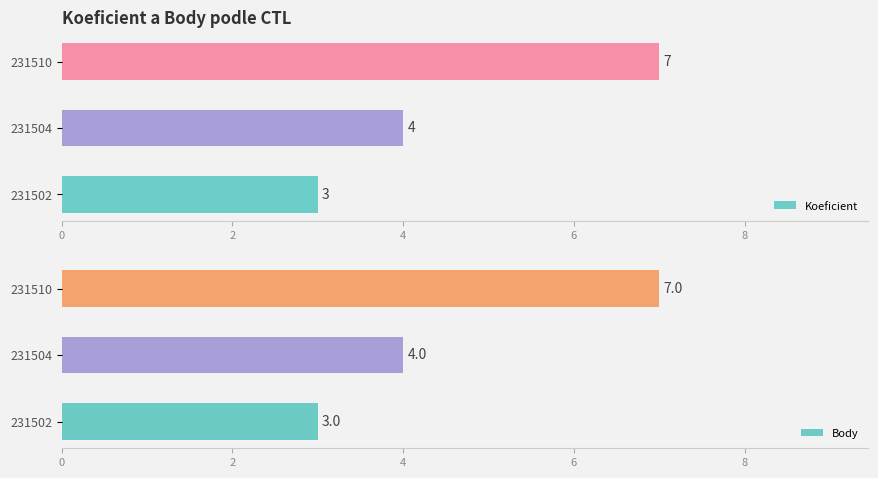

Reading left to right, what are all the values shown in this chart?

Koeficient: 3	4	7
Body: 3	4	7